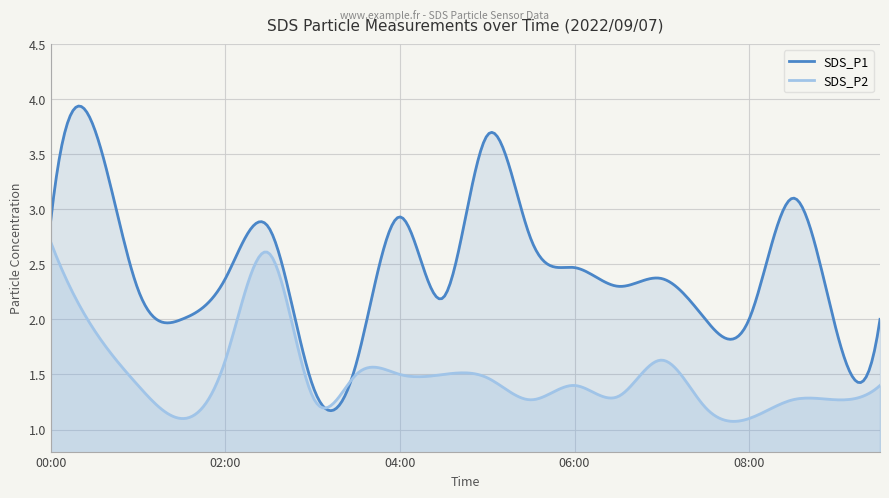

Reading left to right, list all the values displayed in this chart.

SDS_P1: 2.9	3.7	2.3	2.0	2.4	2.8	1.4	1.6	2.9	2.2	3.7	2.7	2.5	2.3	2.4	2.0	2.0	3.1	1.9	2.0
SDS_P2: 2.7	1.9	1.4	1.1	1.6	2.6	1.3	1.5	1.5	1.5	1.5	1.3	1.4	1.3	1.6	1.2	1.1	1.3	1.3	1.4